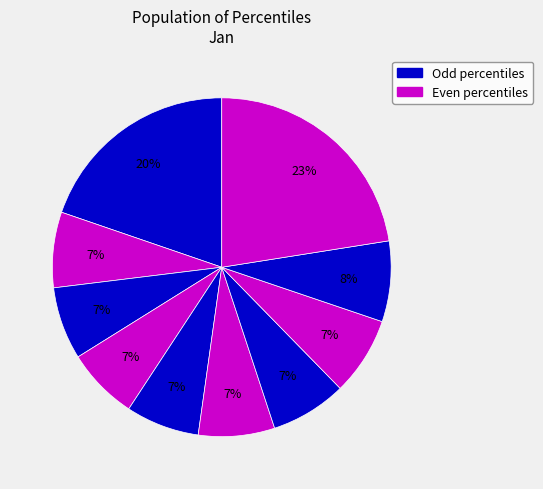

To the nearest percent, what is the difference between the largest and smallest slice percentages?

16%